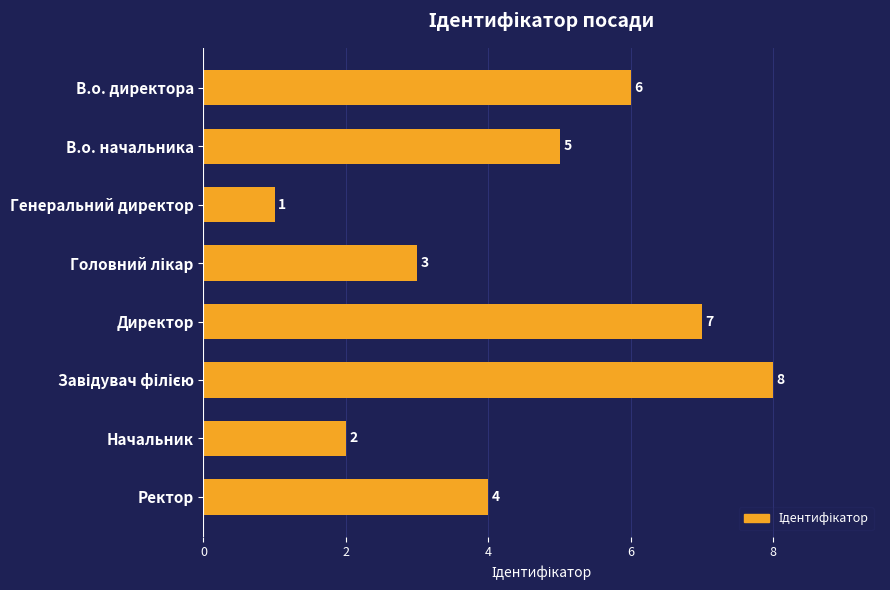

Is it true that the value at Генеральний директор is 1?

True